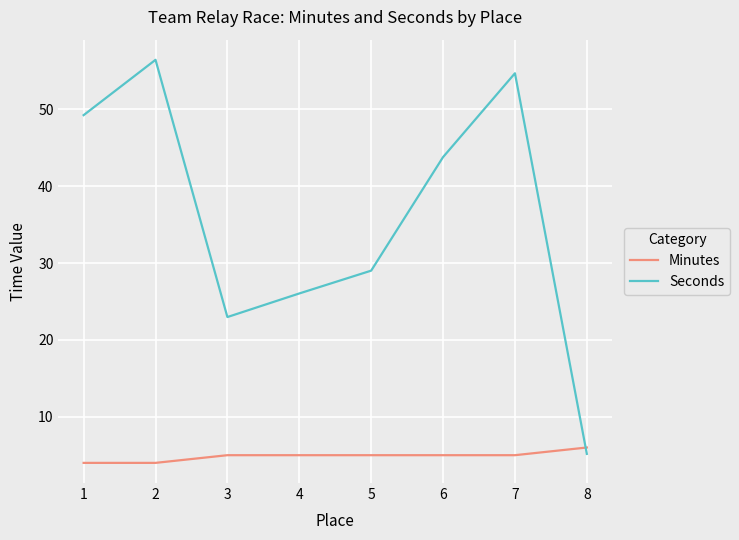

At which category does Seconds reach its first local peak?

2